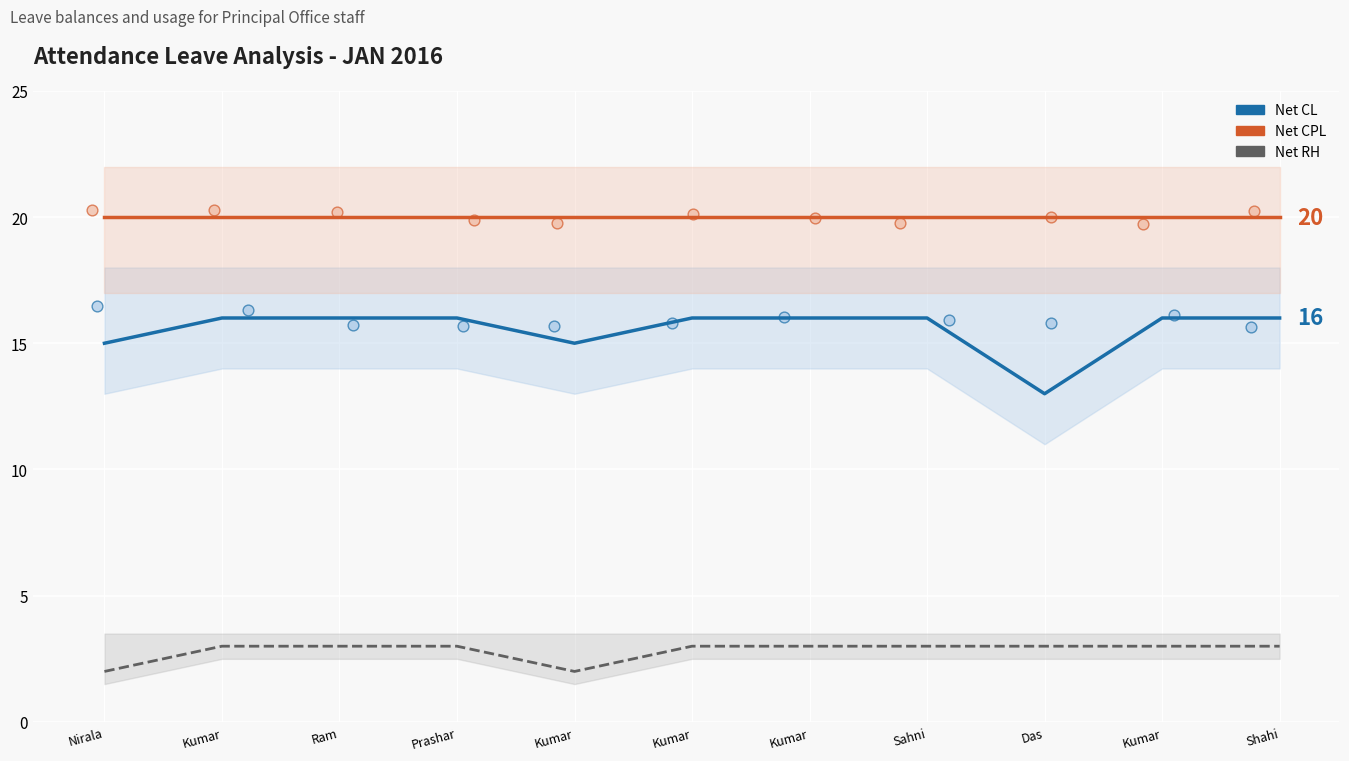

At how many categories does at least one series exceed 6?

11